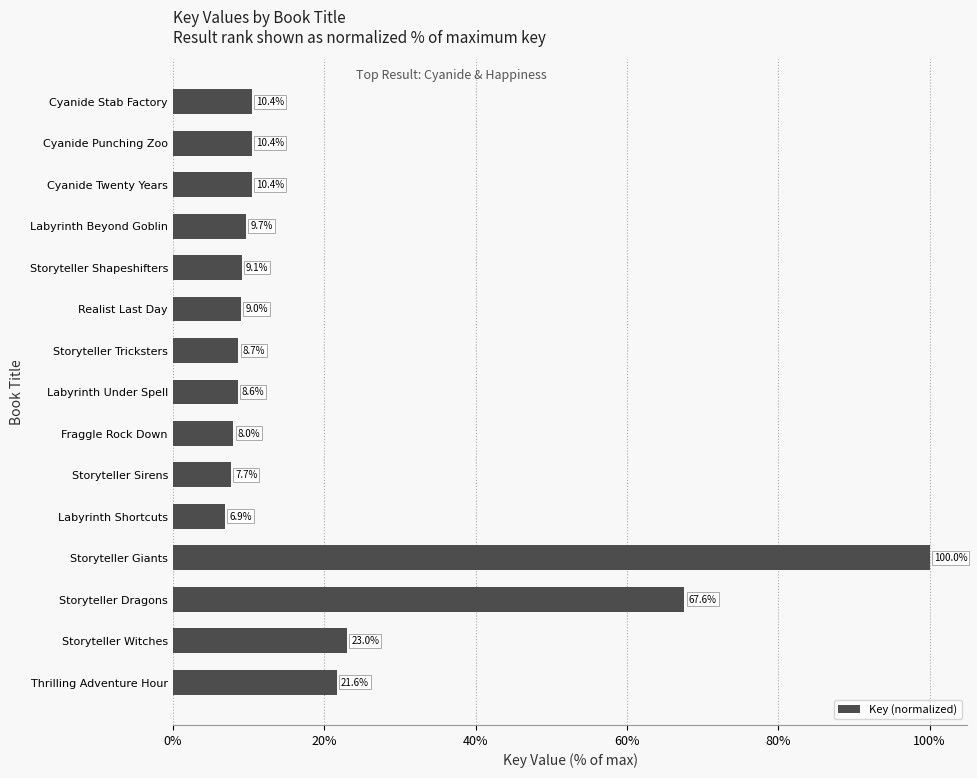

What is the minimum value shown in the chart?

6.9